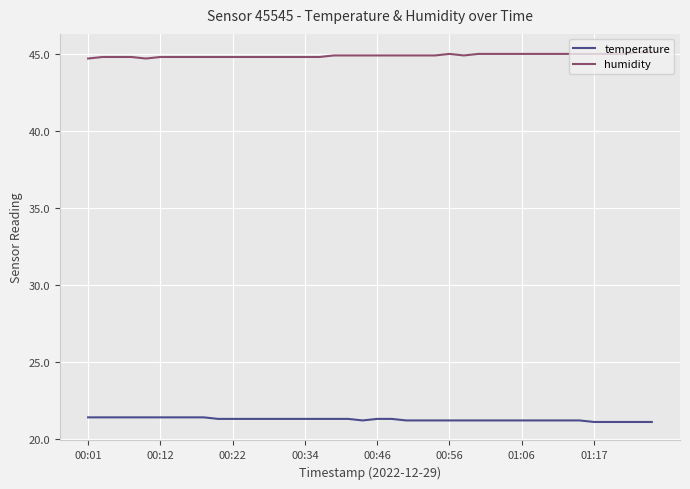

What is the greatest value displayed?

45.1